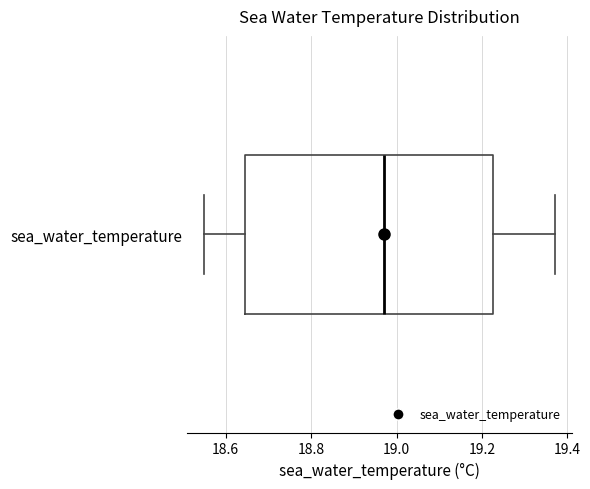

Transcribe this box plot: give where the median line is, the range the box spans, and where the two whiskers end, as read against the x-axis. The values are not printed on the chart, so give them approximately, as read against the axis.

median 18.98, box 18.64 to 19.22, whiskers 18.56 to 19.38